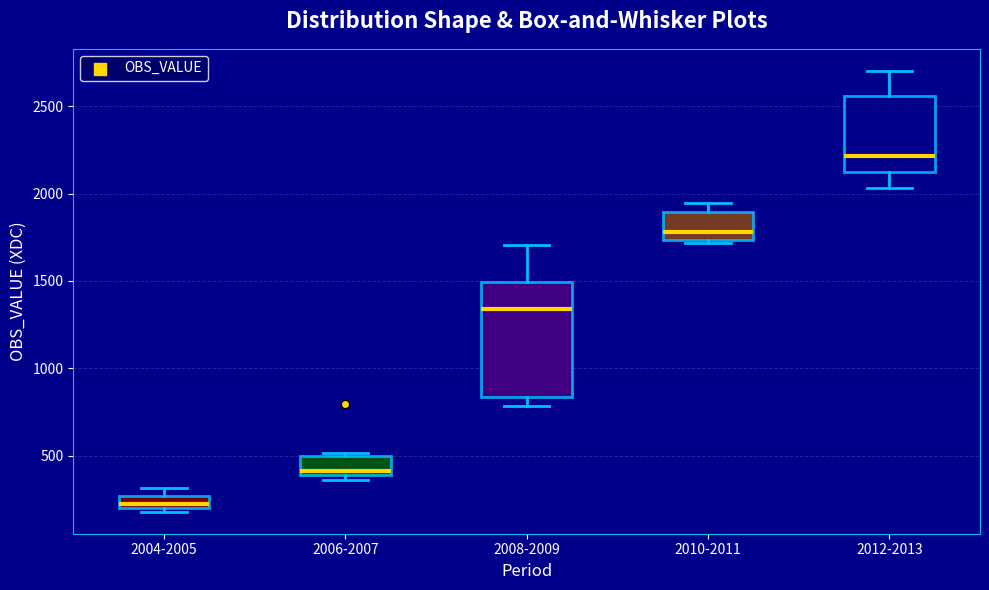

Which box has the highest median line?

2012-2013